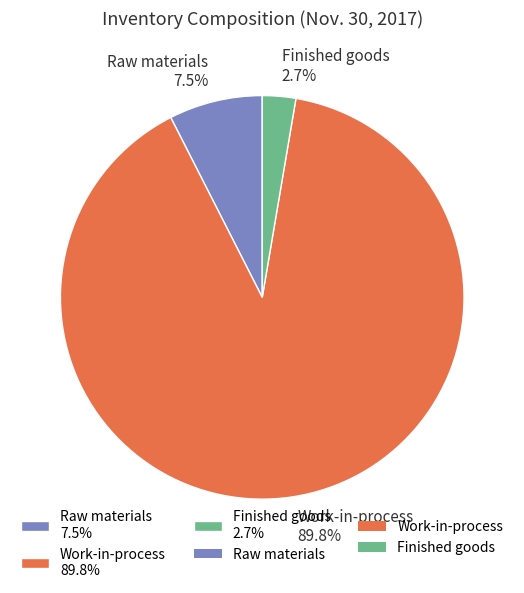

Which slice is the largest?

Work-in-process